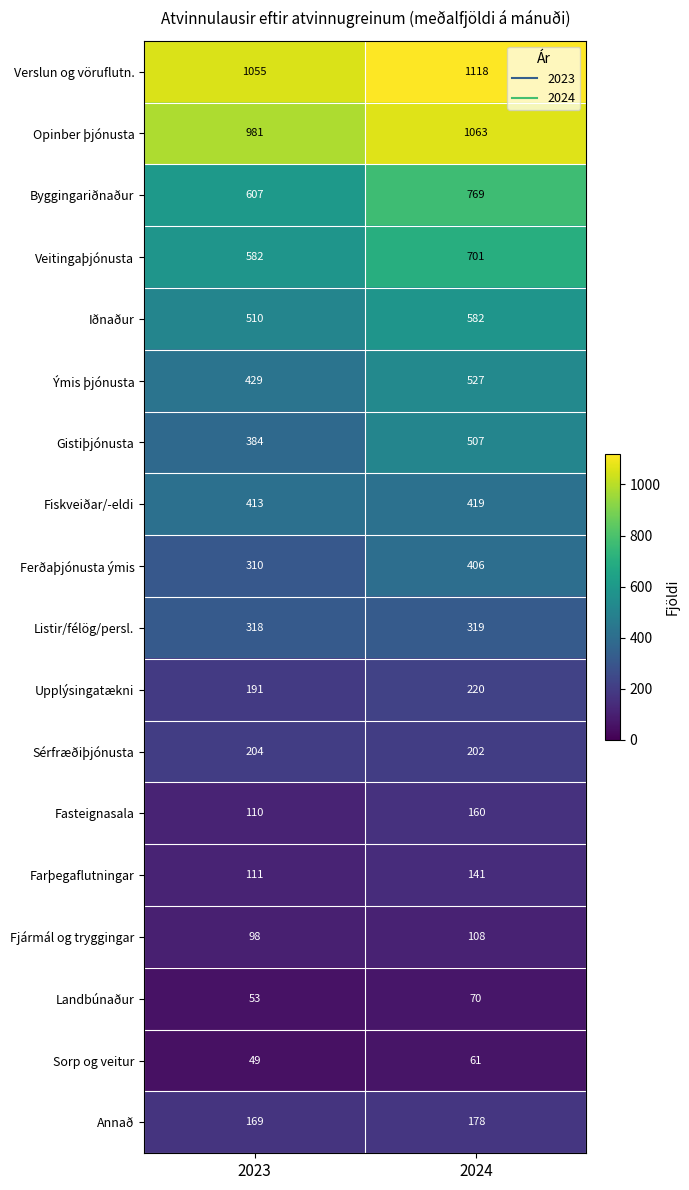

Which series has the largest range (max minus min)?

Byggingariðnaður